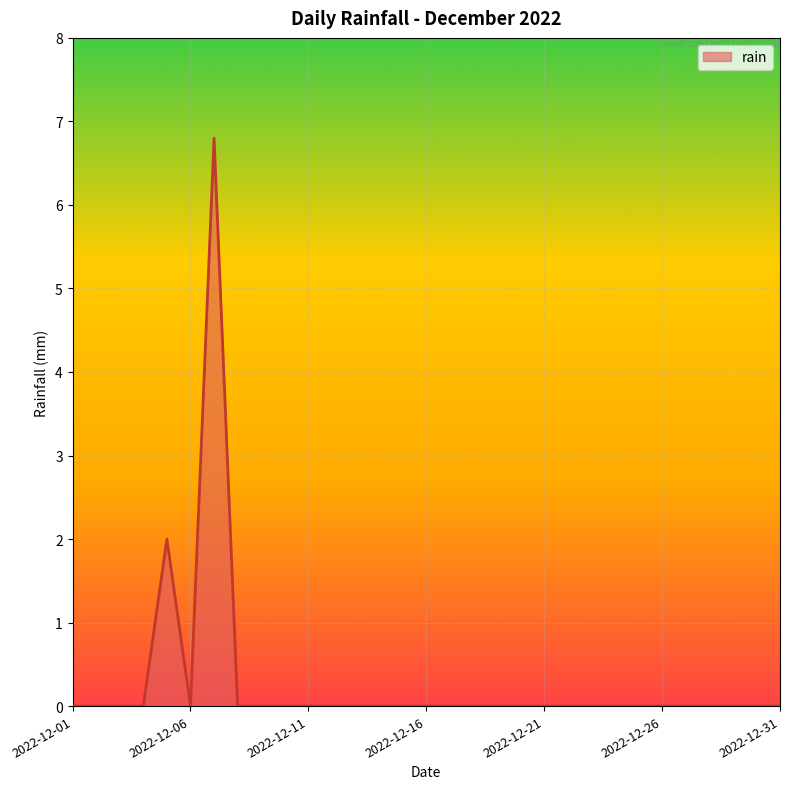

What is the greatest value displayed?

6.8